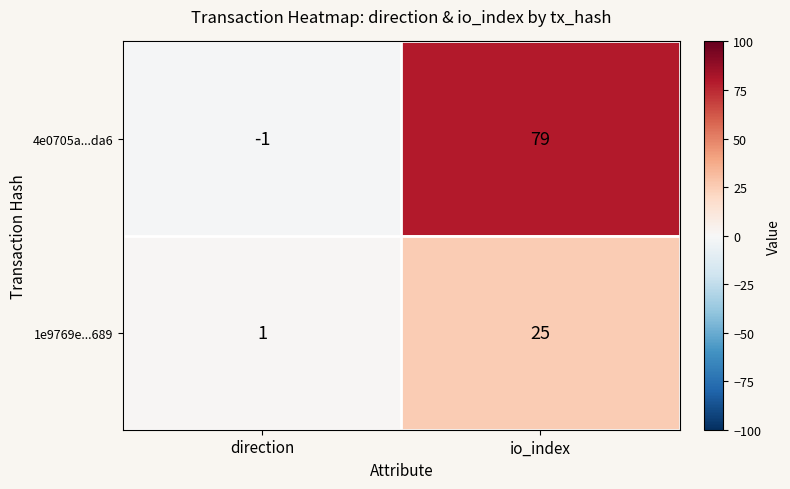

How many values in 4e0705a...da6 are below zero?

1